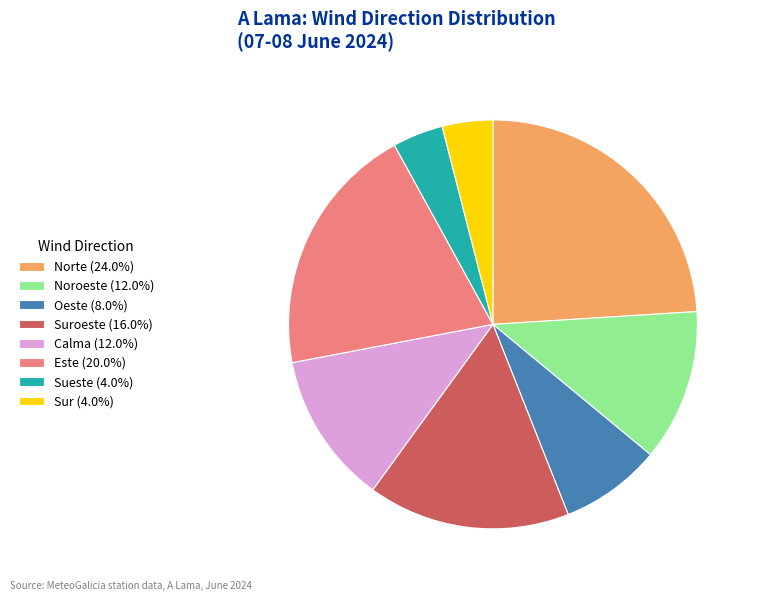

Combined, do Oeste (8.0%) and Sur (4.0%) account for over 50%?

No